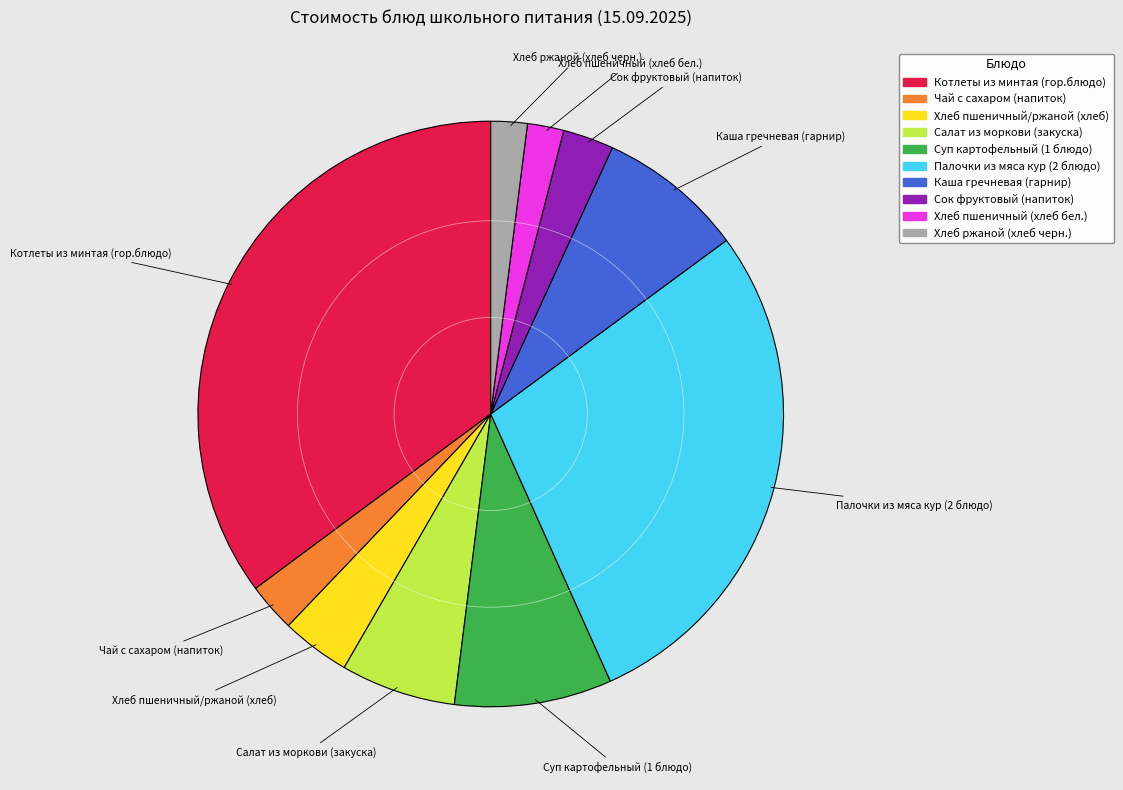

Is Палочки из мяса кур (2 блюдо) the majority of the pie?

No